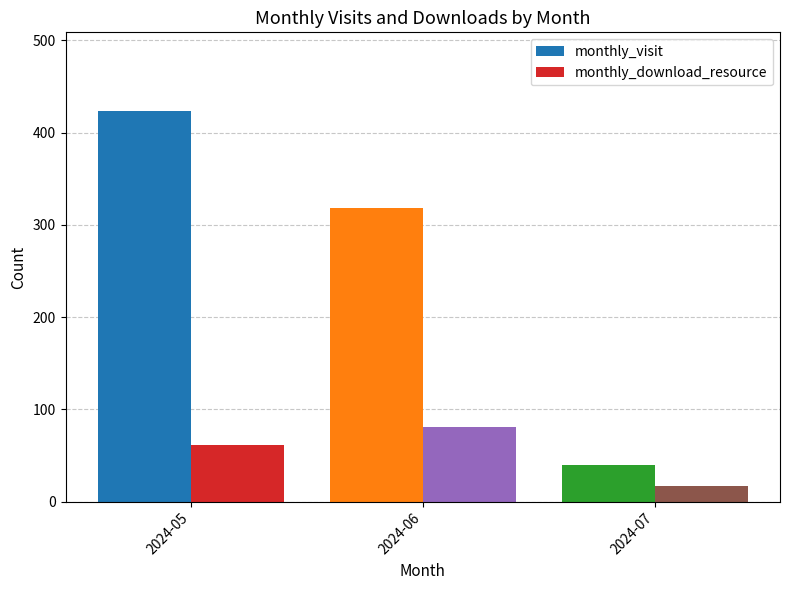

What is the sum of all monthly_download_resource values?

159